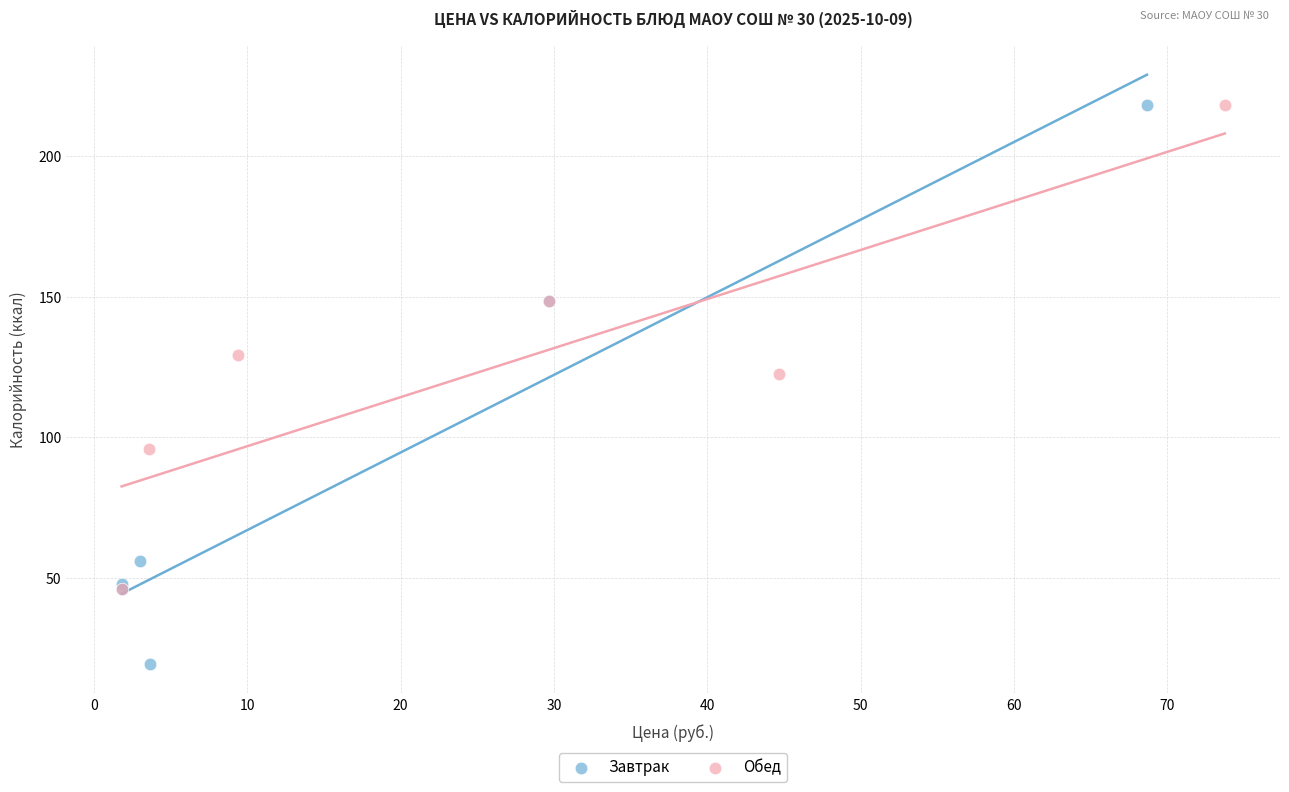

Which series reaches the minimum Y coordinate?

Завтрак